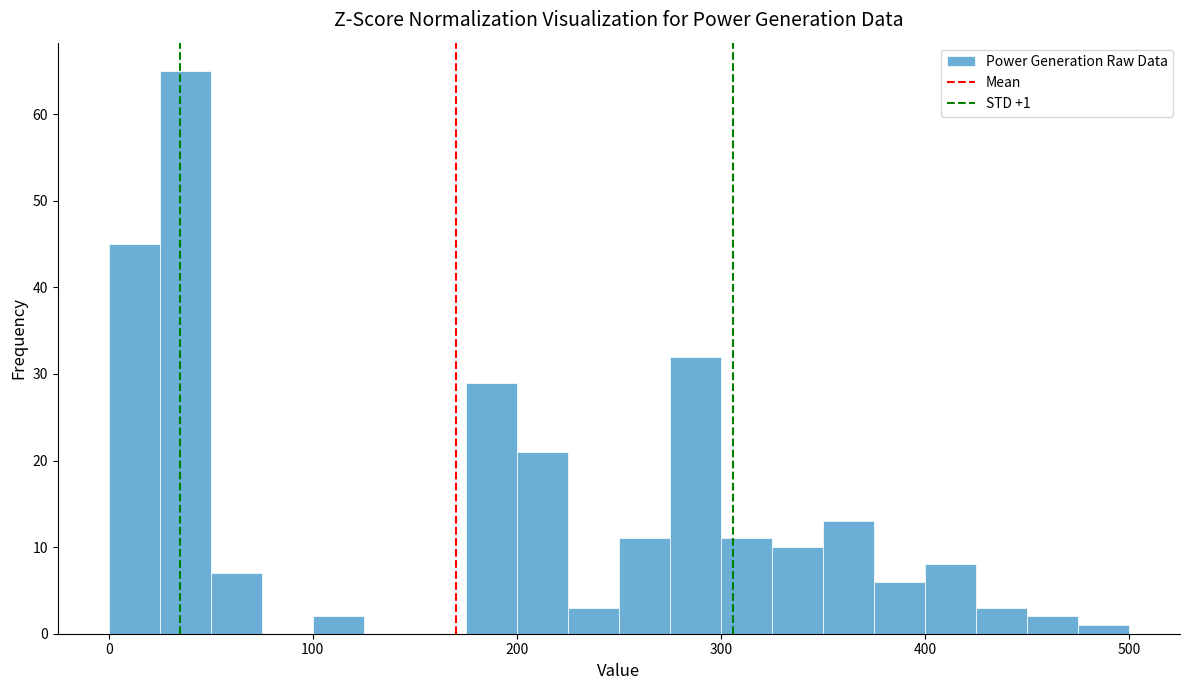

Read against the x-axis, roughly where is the centre of the tallest bar?

40